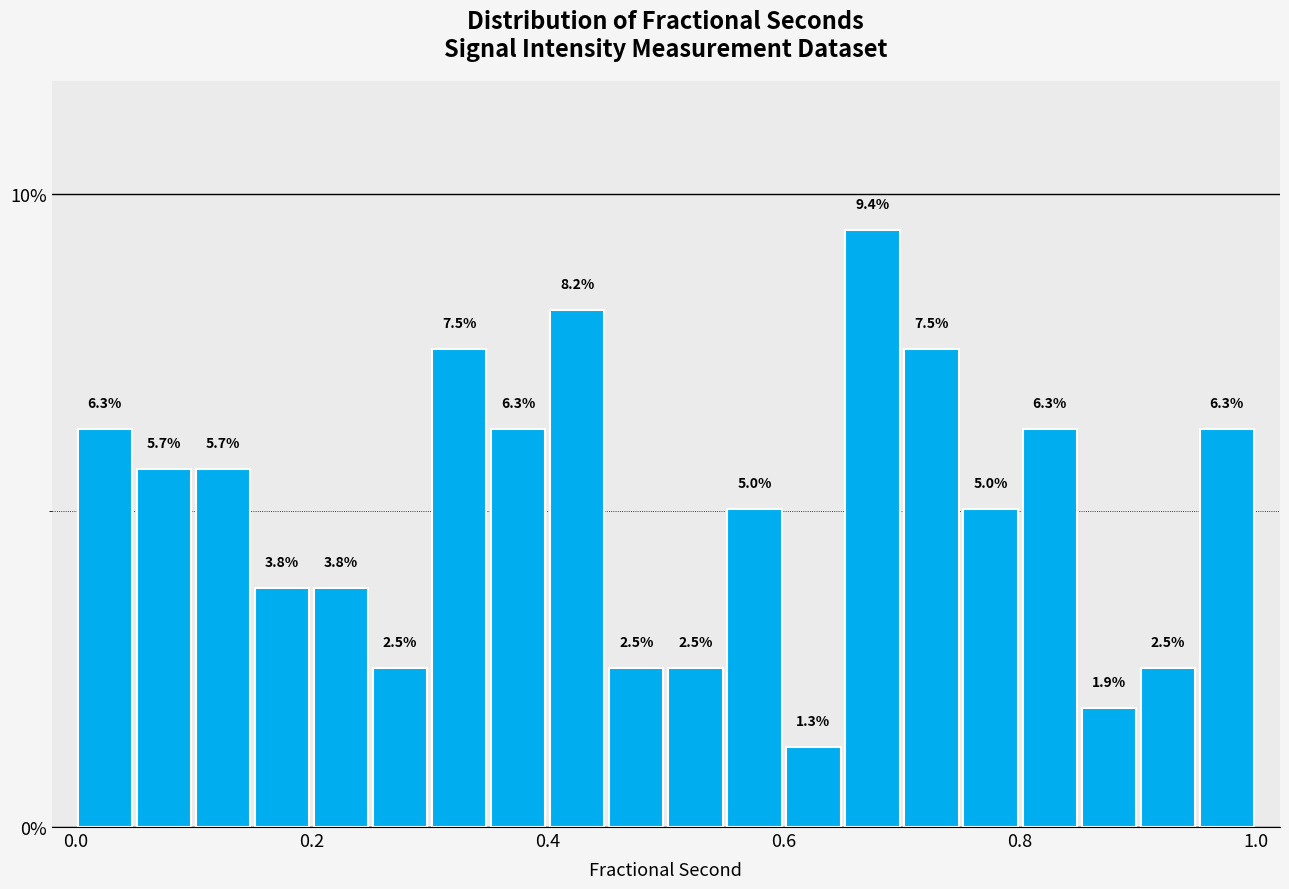

Read against the x-axis, roughly where is the centre of the tallest bar?

0.68